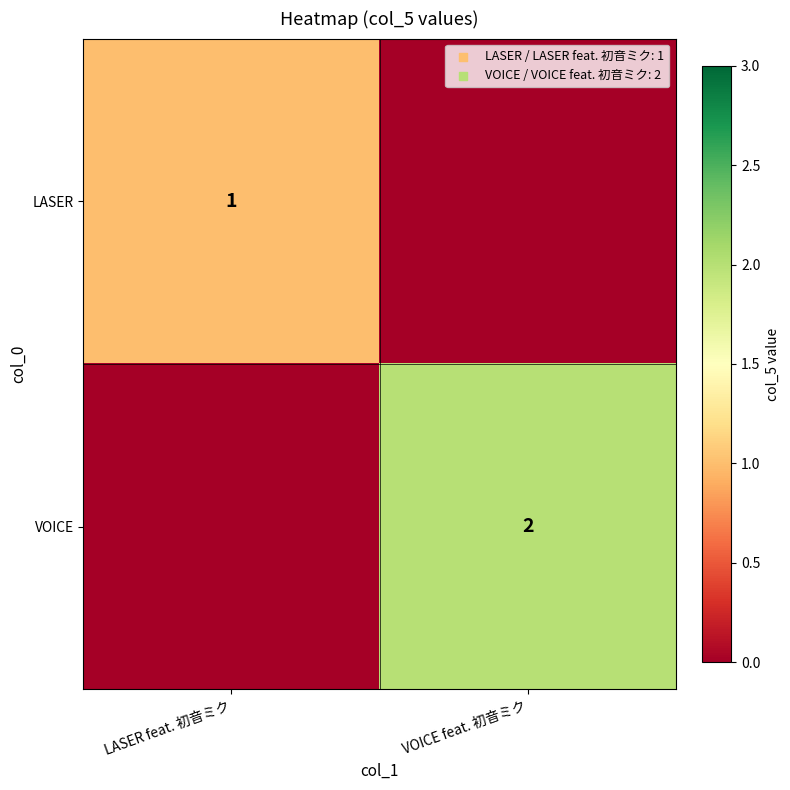

At which category is the sum across all series the highest?

VOICE feat. 初音ミク